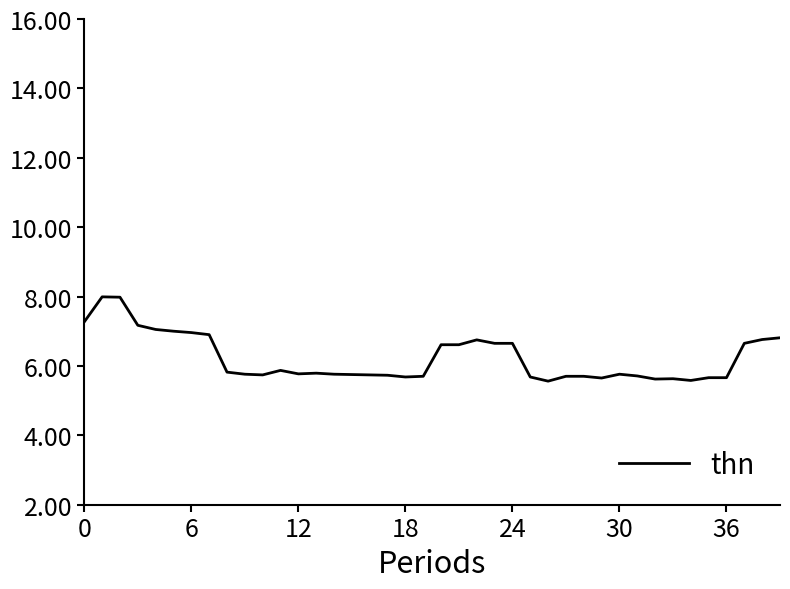

What is the maximum value shown in the chart?

8.0